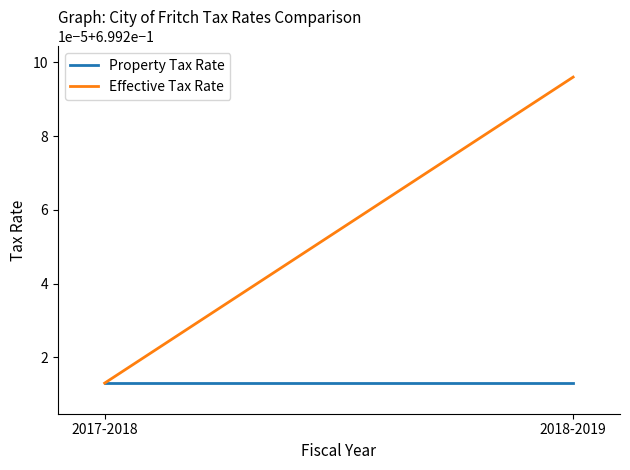

What is the sum of all Effective Tax Rate values?

1.4